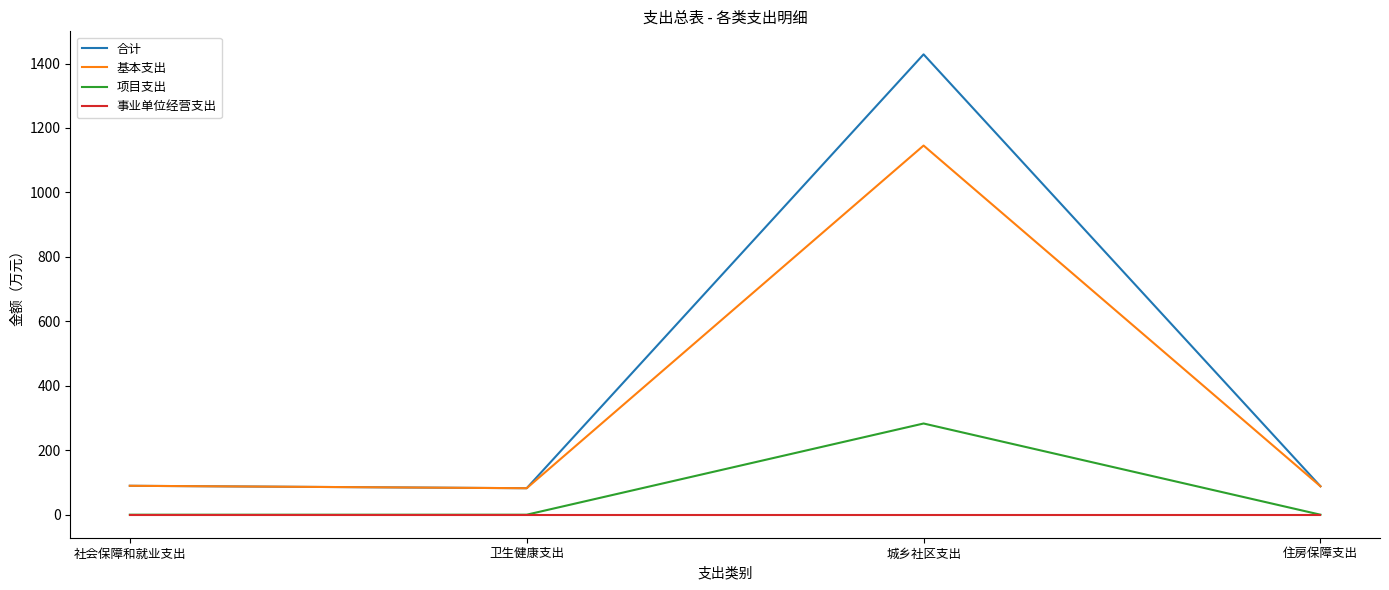

What is the difference between the highest and lowest values at 社会保障和就业支出?

89.7